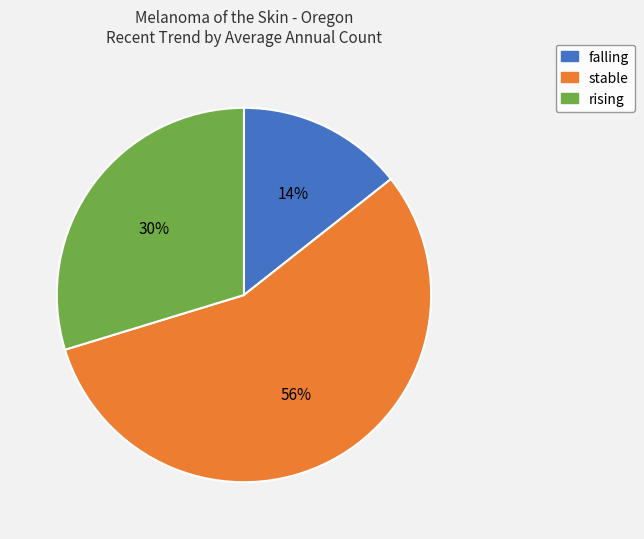

How many slices are in this pie chart?

3